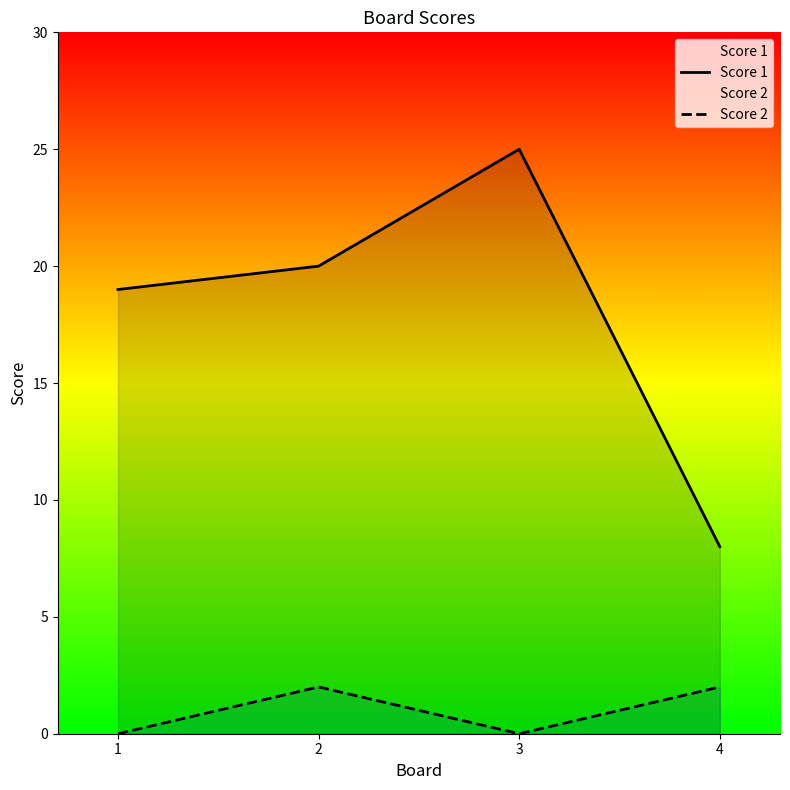

What value does the Score 1 series have at 4, to the nearest 10?

10